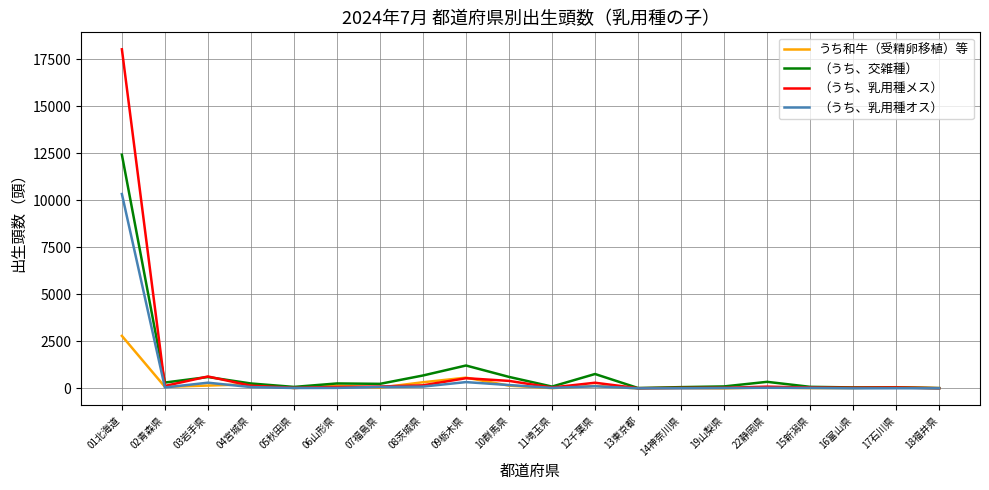

Which series has the widest spread of values?

（うち、乳用種メス）